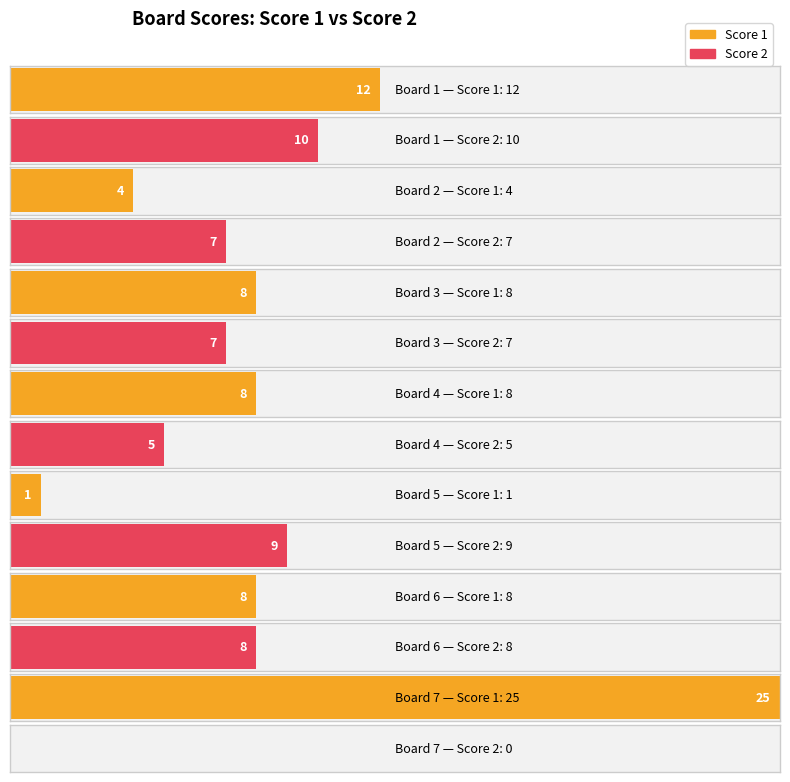

What is the difference between the highest and lowest values at 7?

25